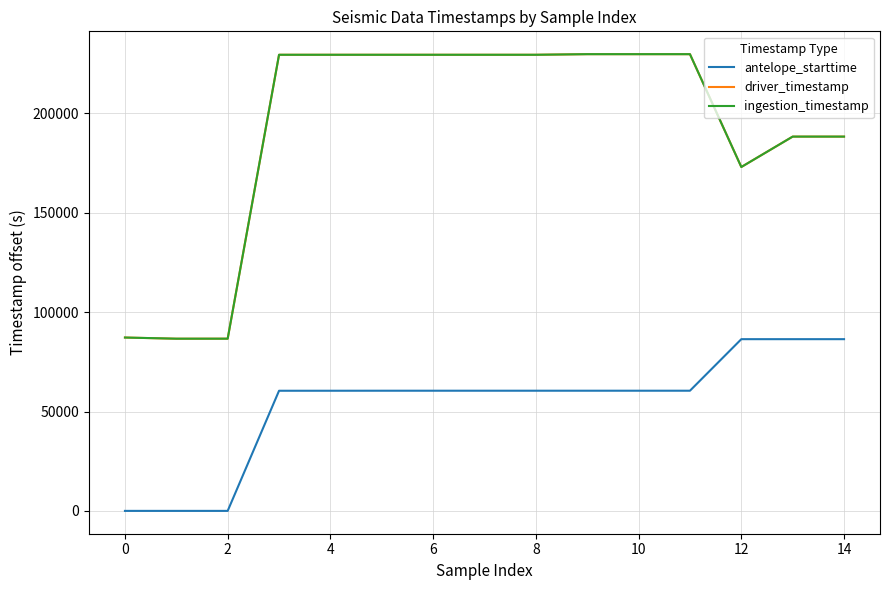

True or false: antelope_starttime and driver_timestamp intersect in this chart.

False